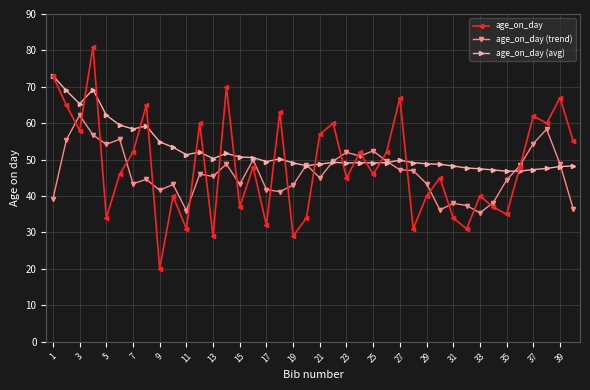

Rank the series by their maximum value, from lowest to highest.

age_on_day (trend), age_on_day (avg), age_on_day